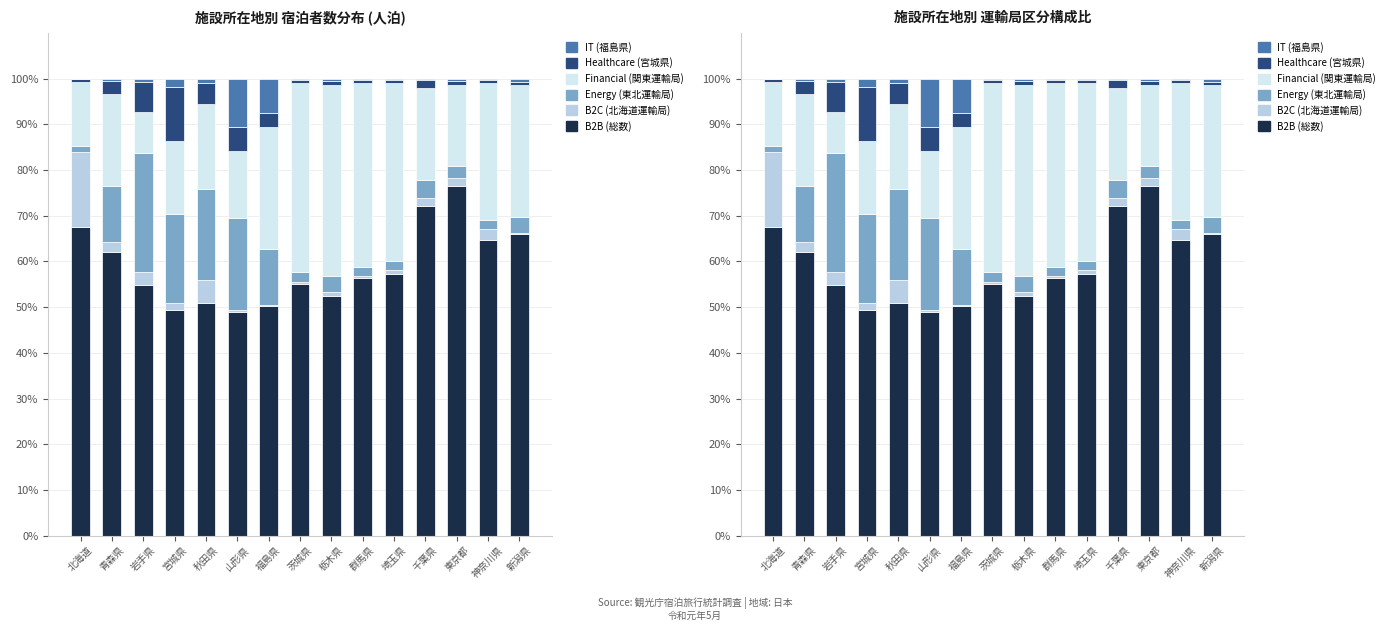

The value of B2C (北海道運輸局) at 東京都 is 1.6. True or false?

True